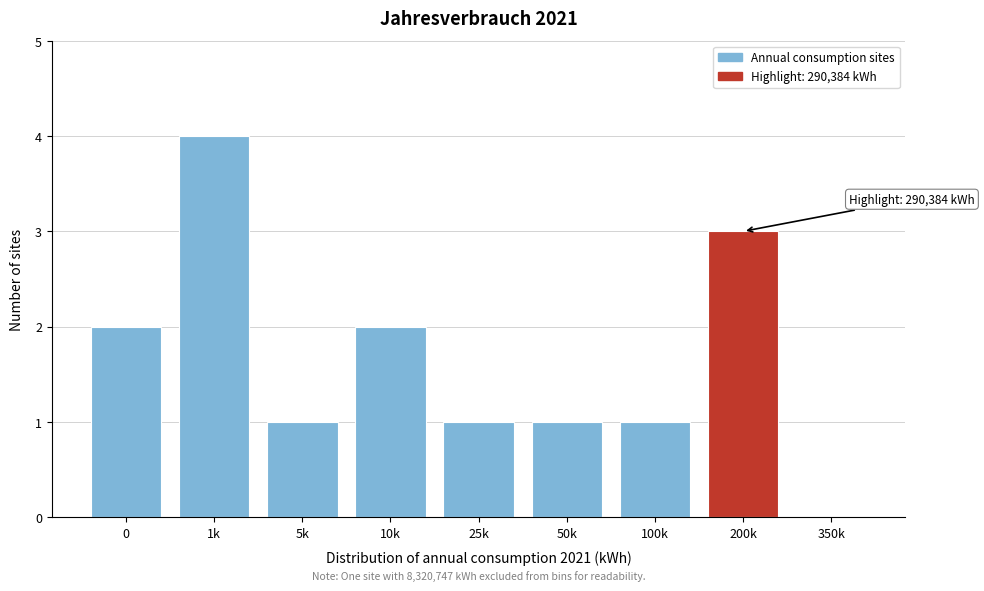

Reading left to right, extract all data points from this chart.

0=2	1k=4	5k=1	10k=2	25k=1	50k=1	100k=1	200k=3	350k=0